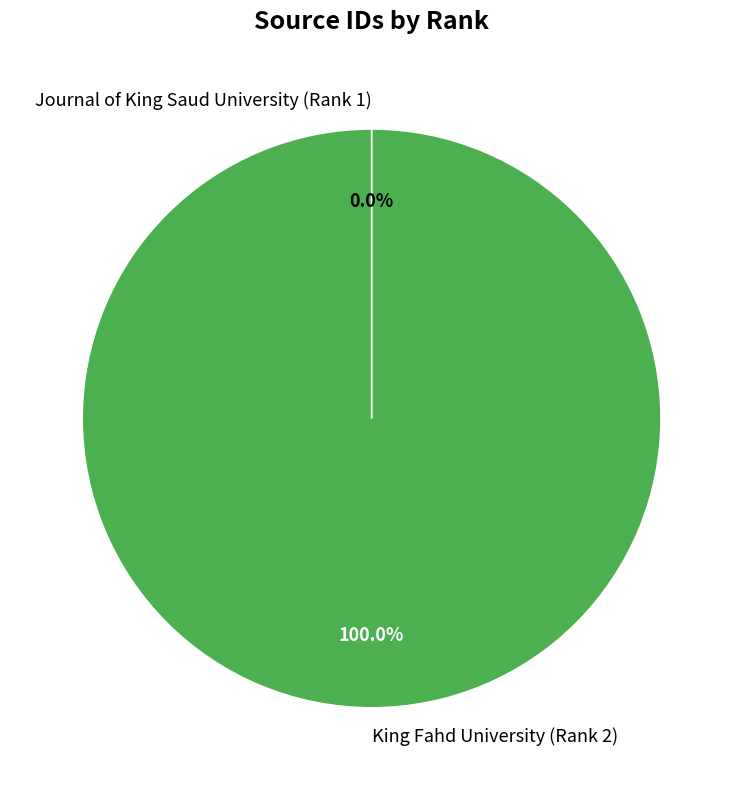

What is the largest slice in the pie chart?

King Fahd University (Rank 2)